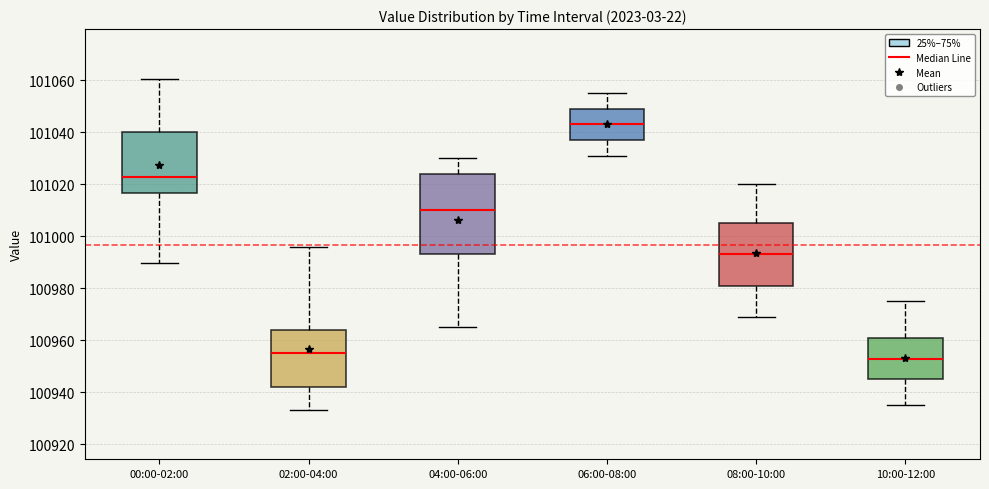

Reading left to right, read every box against the y-axis: the position of its median line, the range the box covers, and the ends of its whiskers. The values are not printed on the chart, so give them approximately, as read against the axis.

00:00-02:00: median 101022, box 101016 to 101040, whiskers 100990 to 101060
02:00-04:00: median 100956, box 100942 to 100964, whiskers 100934 to 100996
04:00-06:00: median 101010, box 100994 to 101024, whiskers 100966 to 101030
06:00-08:00: median 101044, box 101038 to 101050, whiskers 101032 to 101056
08:00-10:00: median 100994, box 100982 to 101006, whiskers 100970 to 101020
10:00-12:00: median 100954, box 100946 to 100962, whiskers 100936 to 100976